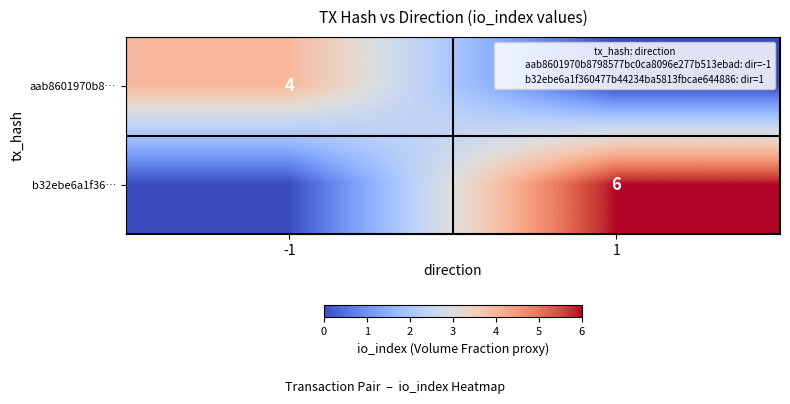

At how many categories does at least one series exceed 3?

2